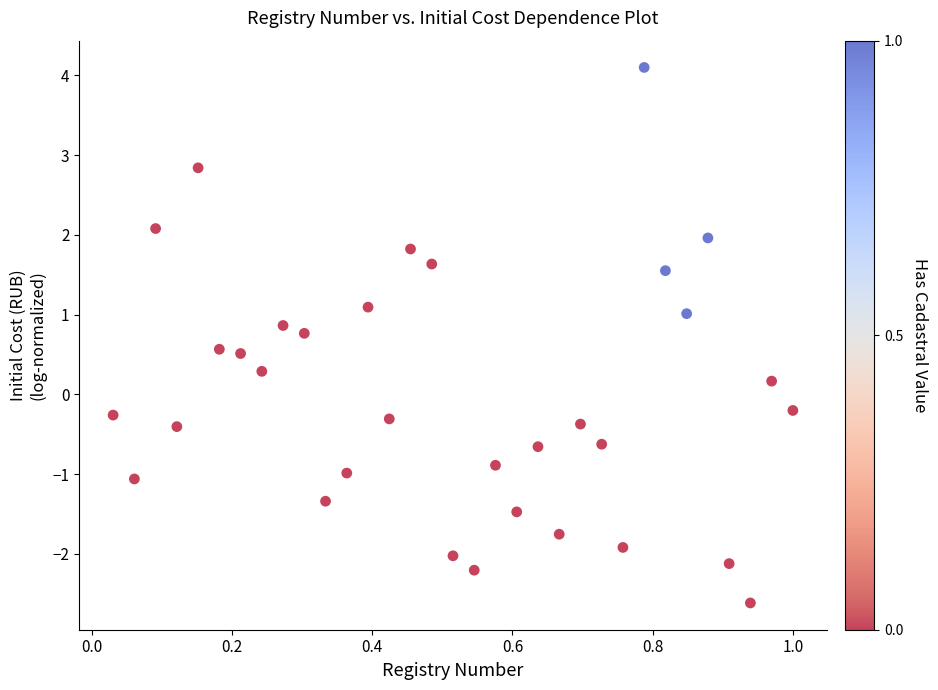

What is the range of X values (max minus min)?

1.0